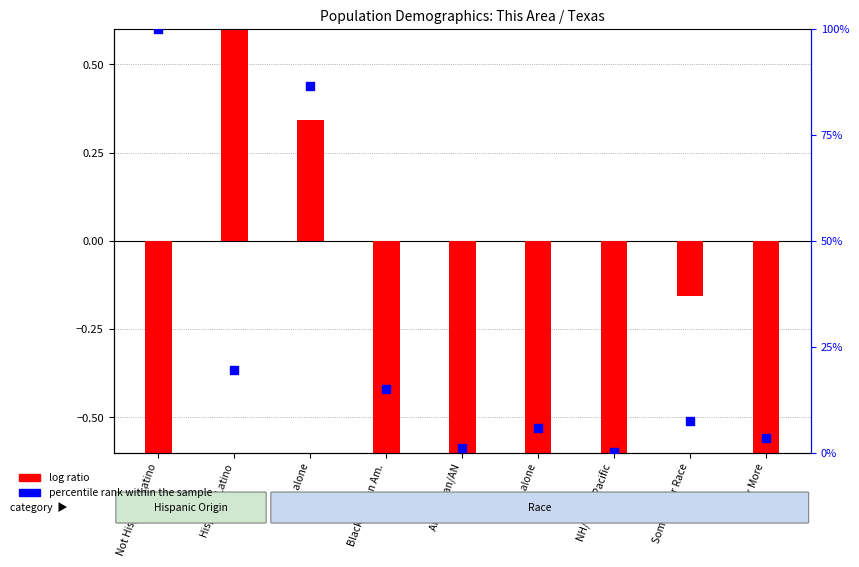

Which series has the widest spread of Y values?

percentile rank within the sample